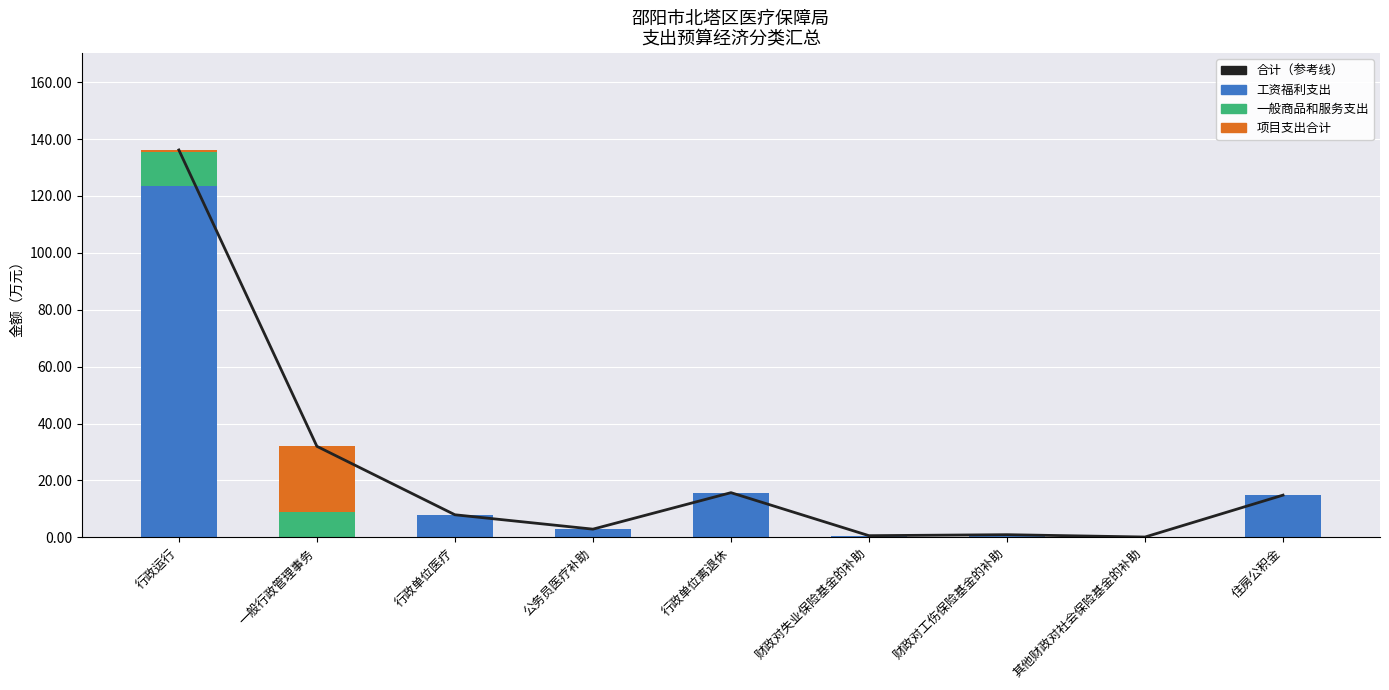

Rank the series by their maximum value, from highest to lowest.

合计（参考线）, 工资福利支出, 项目支出合计, 一般商品和服务支出